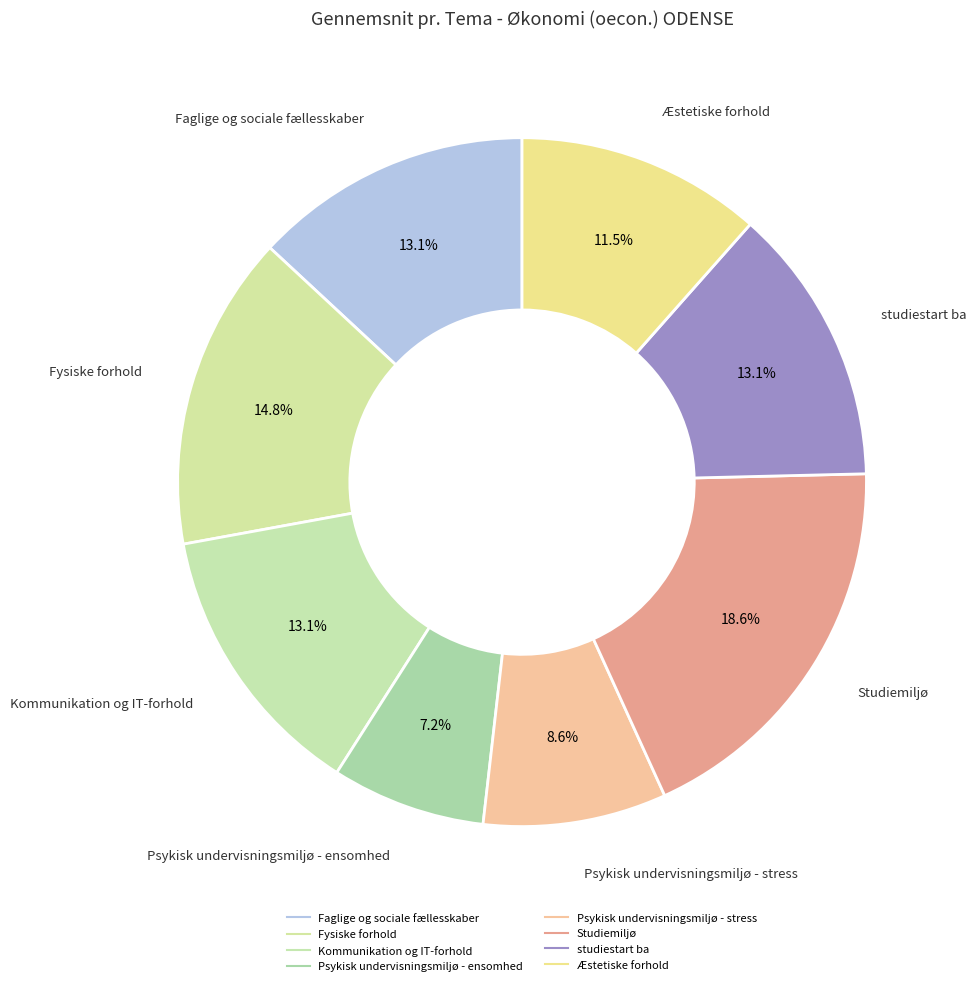

Rank the categories by value from lowest to highest.

Psykisk undervisningsmiljø - ensomhed, Psykisk undervisningsmiljø - stress, Æstetiske forhold, Faglige og sociale fællesskaber, Kommunikation og IT-forhold, studiestart ba, Fysiske forhold, Studiemiljø